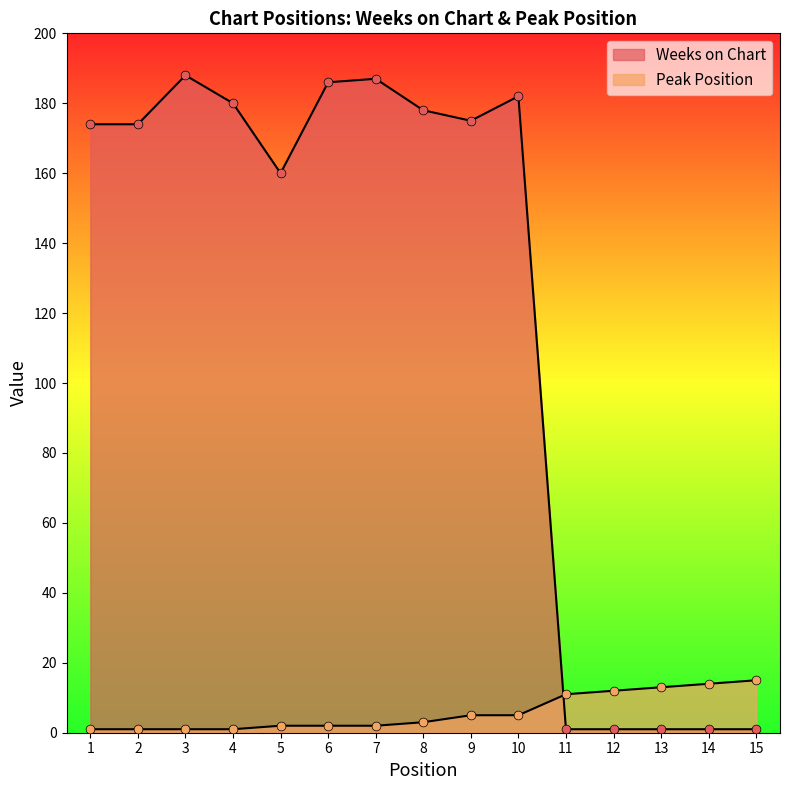

At which category is the sum across all series the highest?

3